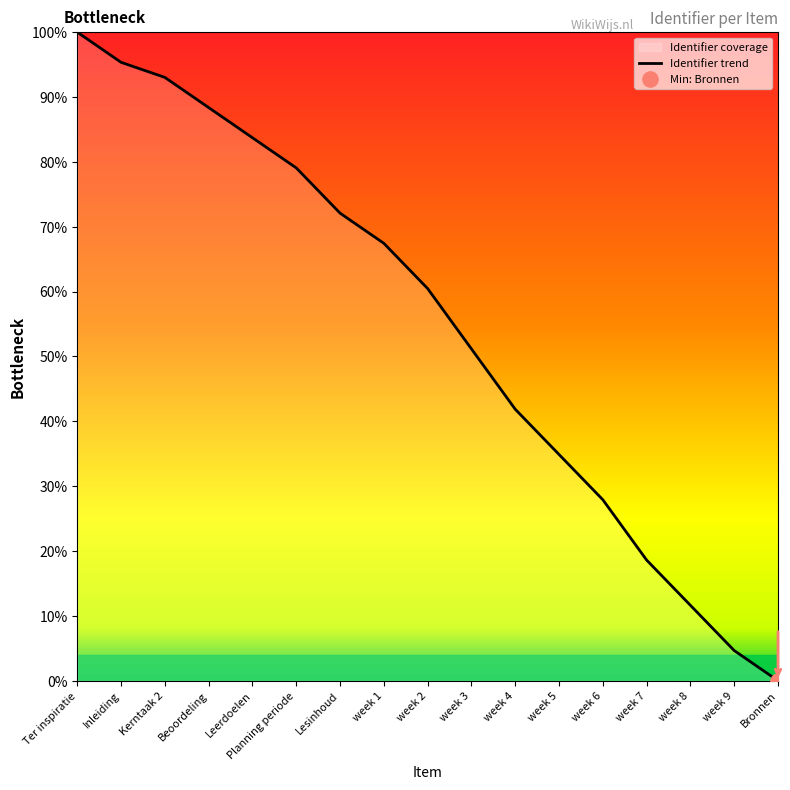

What is the change in value from week 6 to week 9?

-23.3